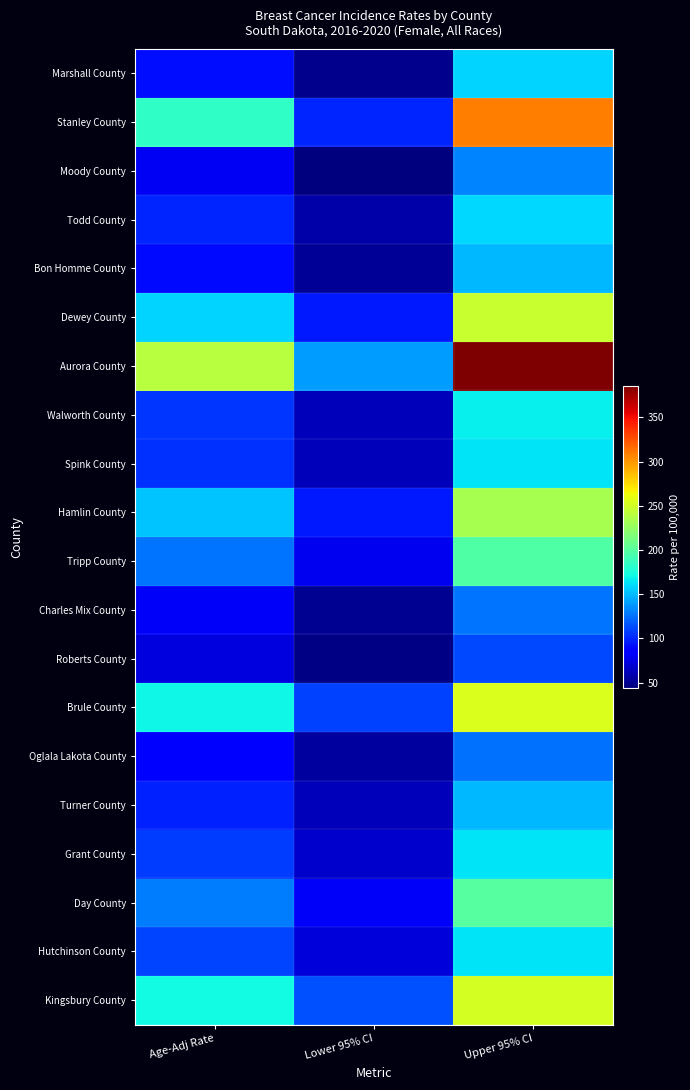

Reading left to right, list all the values displayed in this chart.

Marshall County: Age-Adj Rate=91.0	Lower 95% CI=49.3	Upper 95% CI=158.1
Stanley County: Age-Adj Rate=183.1	Lower 95% CI=99.6	Upper 95% CI=309.1
Moody County: Age-Adj Rate=78.9	Lower 95% CI=44.2	Upper 95% CI=131.7
Todd County: Age-Adj Rate=99.6	Lower 95% CI=56.7	Upper 95% CI=160.1
Bon Homme County: Age-Adj Rate=89.8	Lower 95% CI=51.1	Upper 95% CI=149.6
Dewey County: Age-Adj Rate=158.7	Lower 95% CI=95.5	Upper 95% CI=246.6
Aurora County: Age-Adj Rate=239.7	Lower 95% CI=139.6	Upper 95% CI=385.8
Walworth County: Age-Adj Rate=104.3	Lower 95% CI=61.9	Upper 95% CI=167.8
Spink County: Age-Adj Rate=103.6	Lower 95% CI=62.3	Upper 95% CI=163.5
Hamlin County: Age-Adj Rate=153.1	Lower 95% CI=95.2	Upper 95% CI=233.0
Tripp County: Age-Adj Rate=126.9	Lower 95% CI=77.8	Upper 95% CI=197.6
Charles Mix County: Age-Adj Rate=81.5	Lower 95% CI=50.1	Upper 95% CI=125.8
Roberts County: Age-Adj Rate=72.7	Lower 95% CI=45.6	Upper 95% CI=111.0
Brule County: Age-Adj Rate=170.1	Lower 95% CI=108.5	Upper 95% CI=254.8
Oglala Lakota County: Age-Adj Rate=84.4	Lower 95% CI=54.7	Upper 95% CI=124.5
Turner County: Age-Adj Rate=97.9	Lower 95% CI=61.6	Upper 95% CI=148.5
Grant County: Age-Adj Rate=107.4	Lower 95% CI=67.8	Upper 95% CI=163.7
Day County: Age-Adj Rate=129.2	Lower 95% CI=80.8	Upper 95% CI=199.5
Hutchinson County: Age-Adj Rate=110.1	Lower 95% CI=72.2	Upper 95% CI=163.1
Kingsbury County: Age-Adj Rate=171.9	Lower 95% CI=114.3	Upper 95% CI=252.2